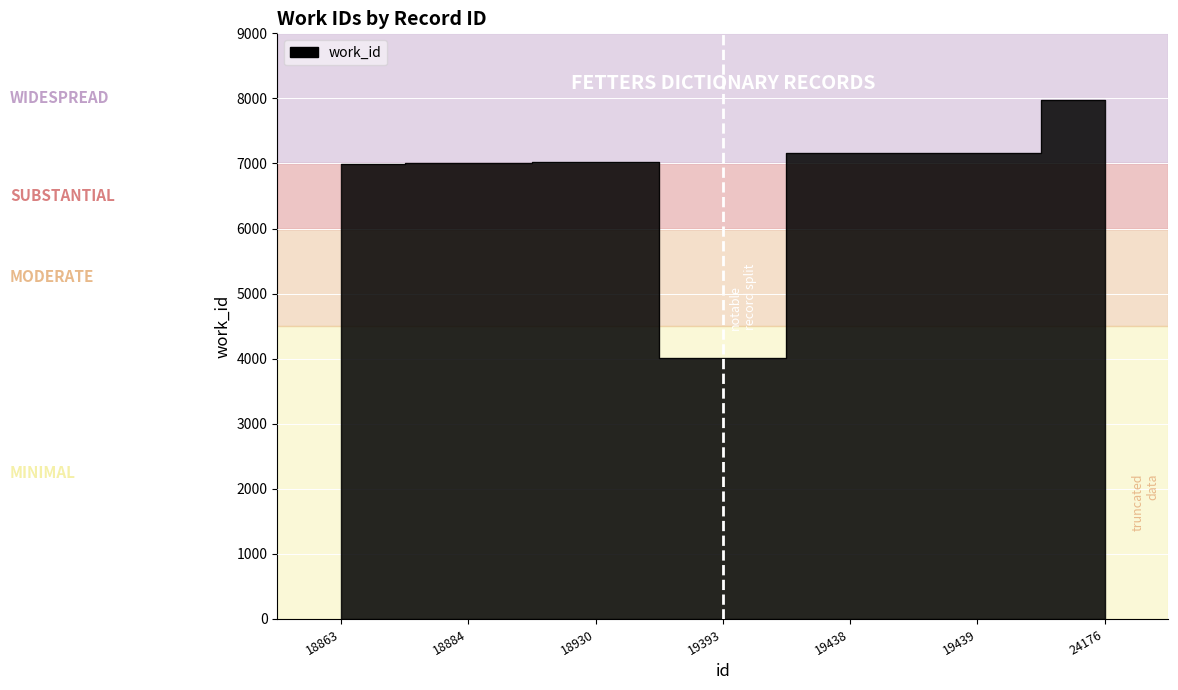

Where is the first local minimum?

19393